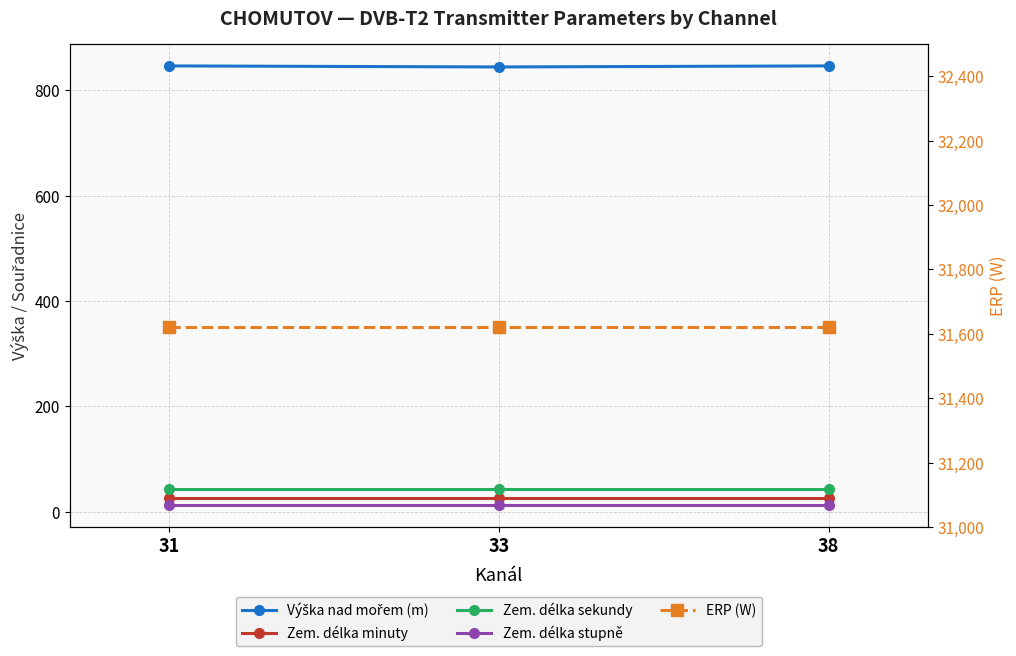

What is the value of the Zem. délka minuty point at the 3rd from the left?

27